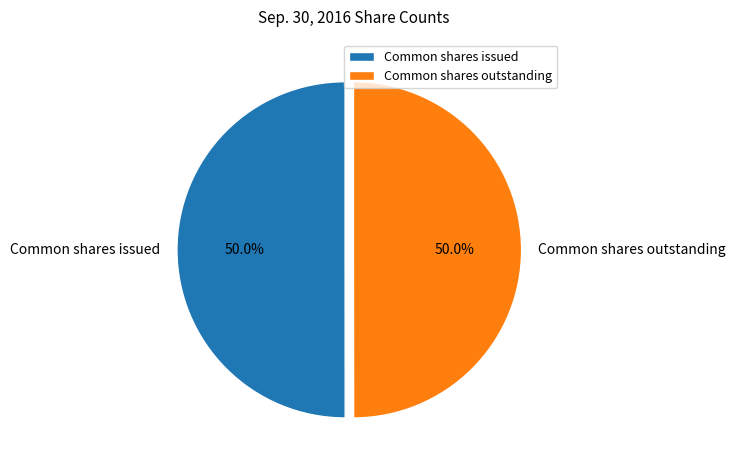

To the nearest percent, what portion does Common shares outstanding represent?

50%